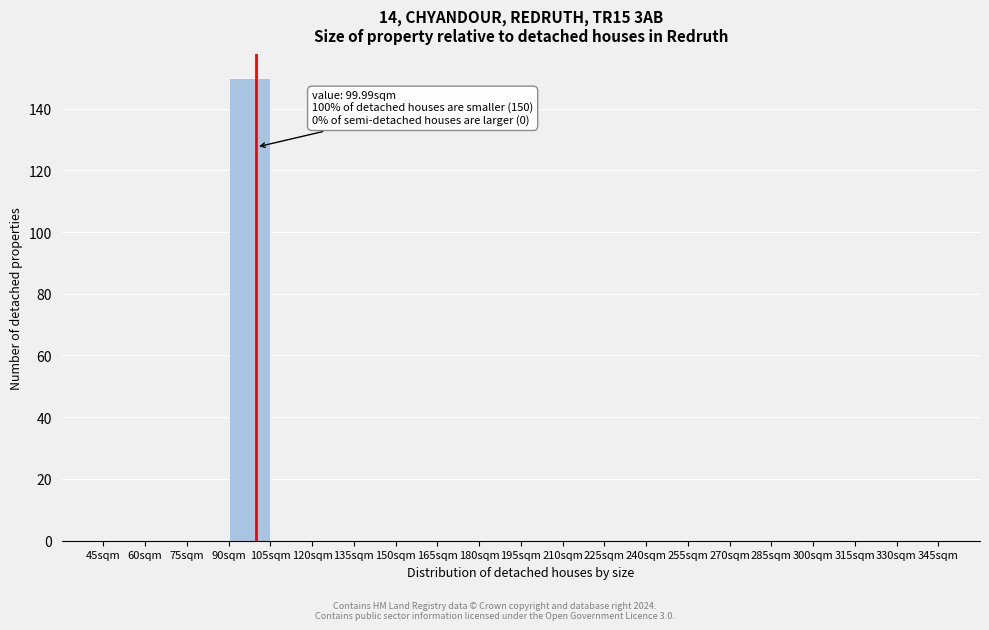

Over which range of the x-axis is the bar tallest?

90 to 105